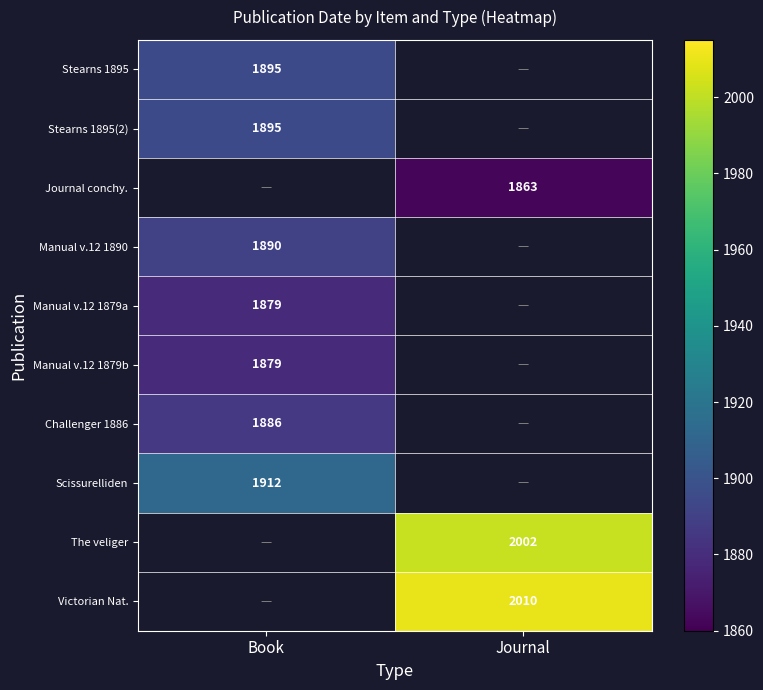

The Manual v.12 1890 series shows 1890 at Book. True or false?

True